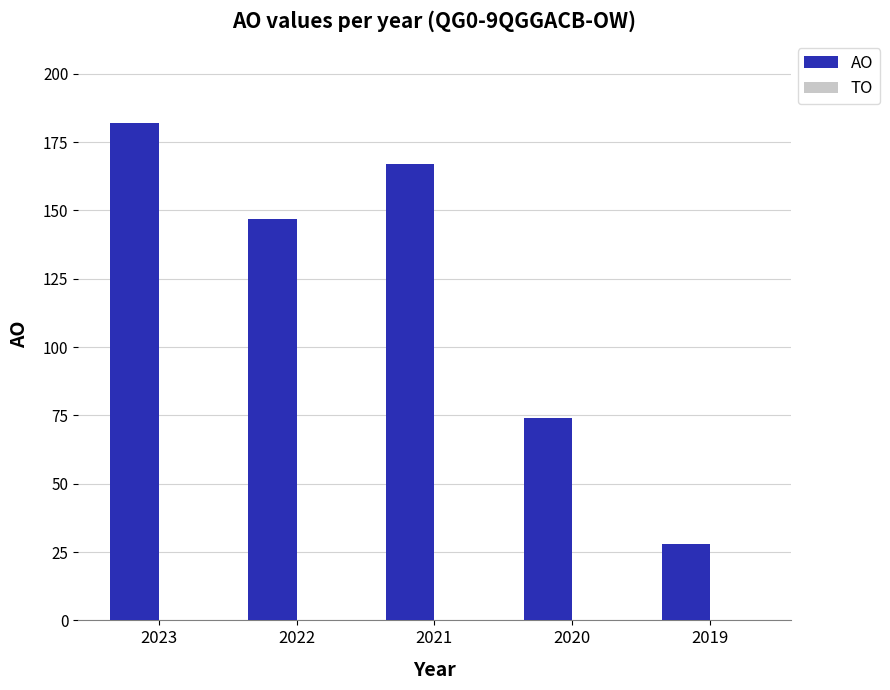

What is the minimum value shown in the chart?

28